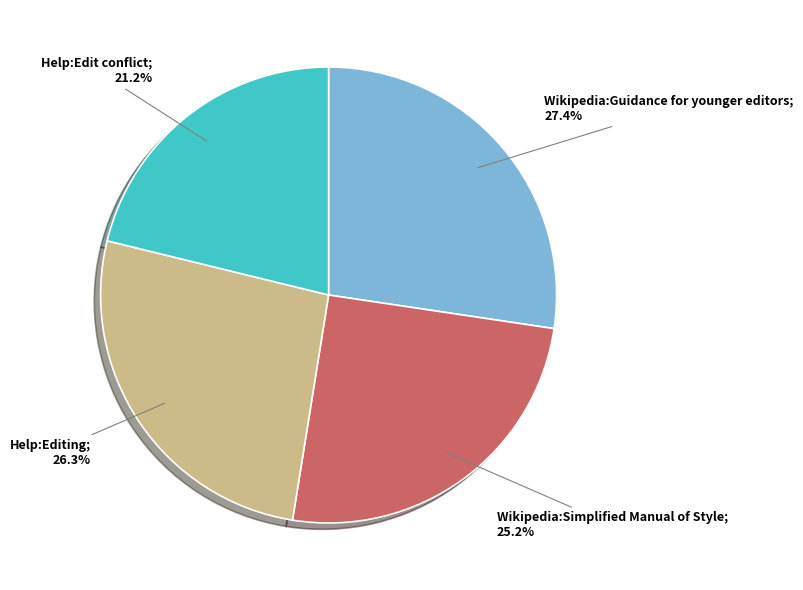

How many slices are in this pie chart?

4